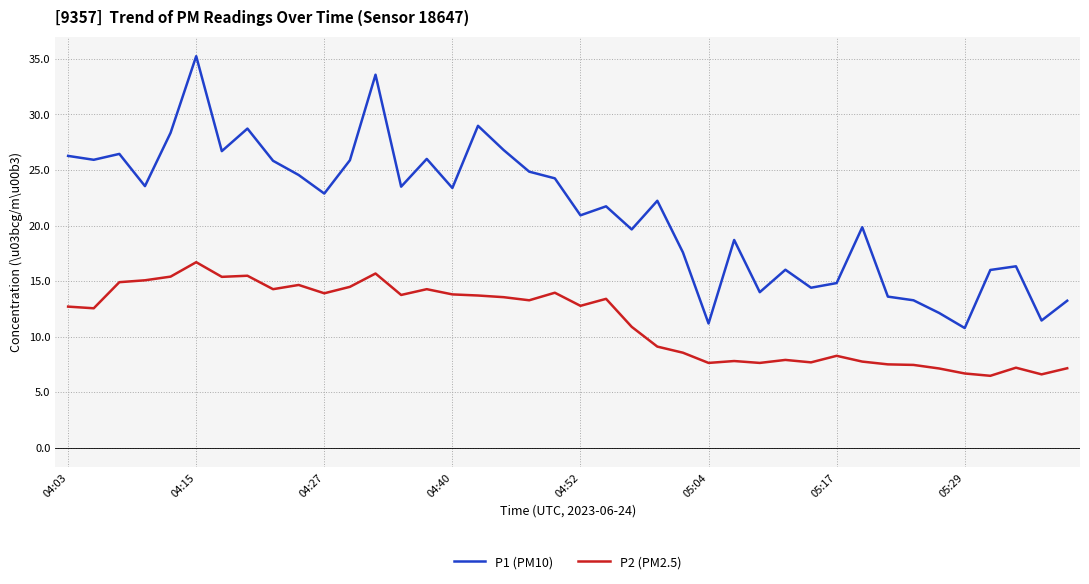

What is the minimum value for P2 (PM2.5)?

6.5